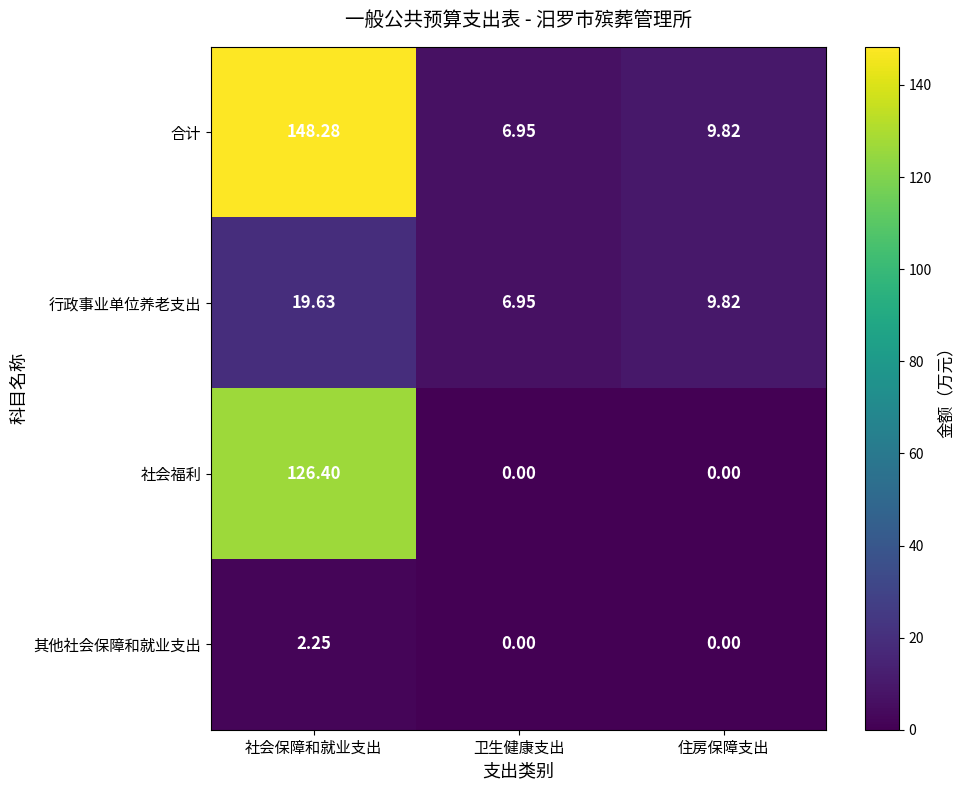

Which series has the largest total across all categories?

合计